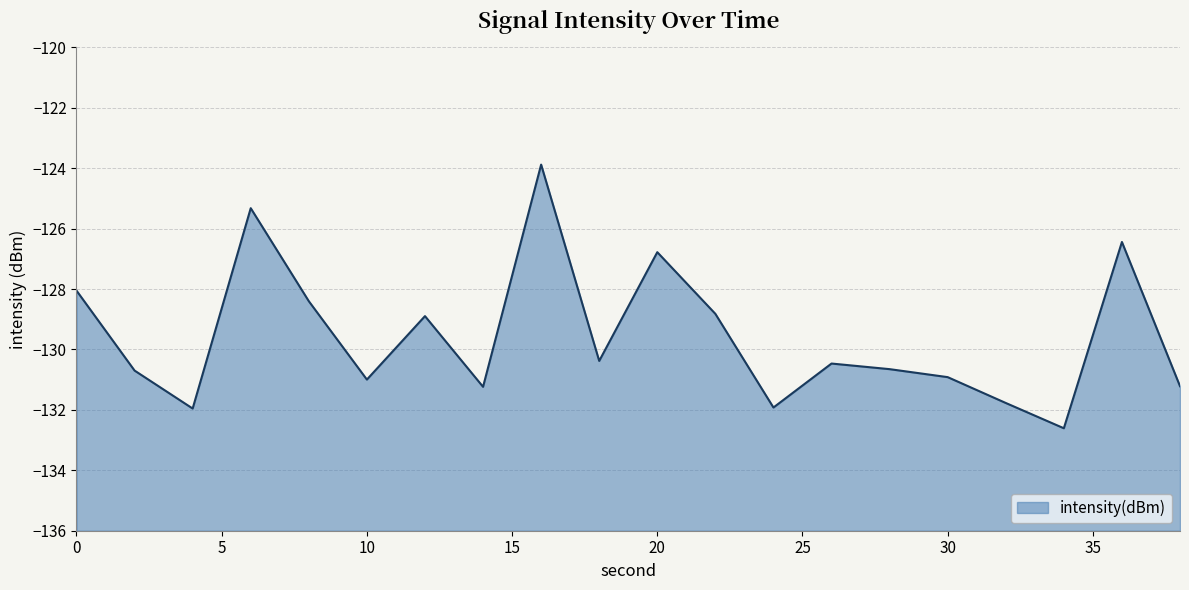

What is the difference between the maximum and minimum values?

8.7